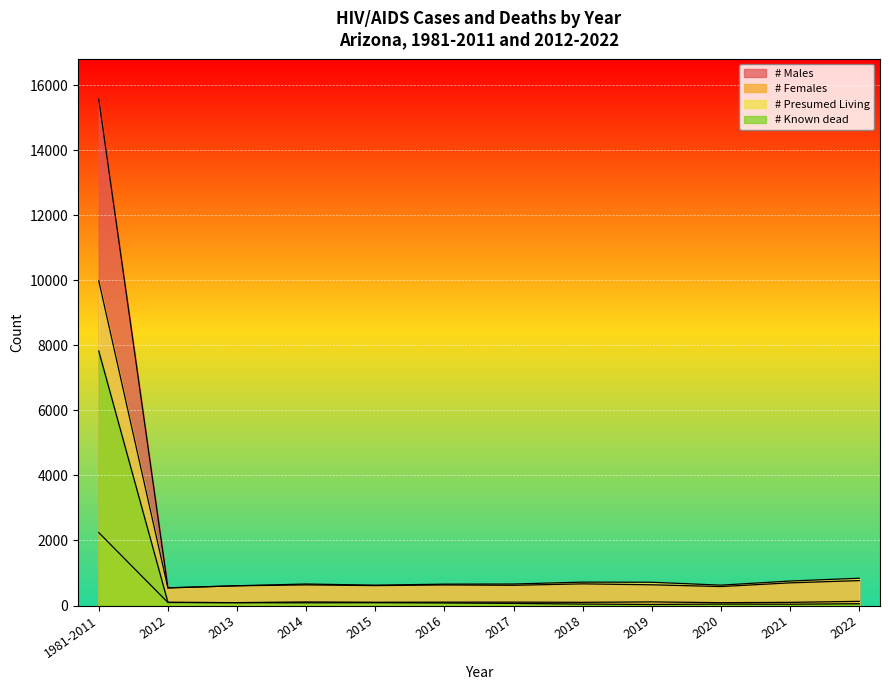

Which series has the widest spread of values?

# Males